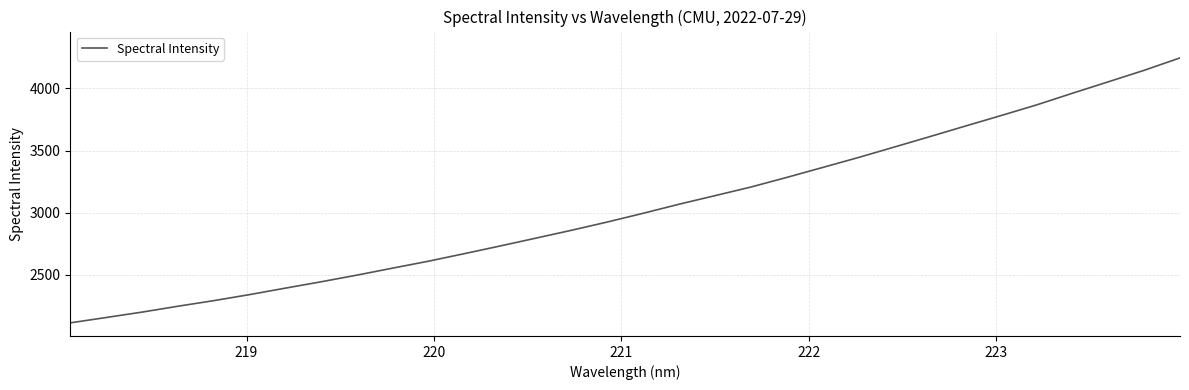

What is the difference between the maximum and minimum values?

2134.7